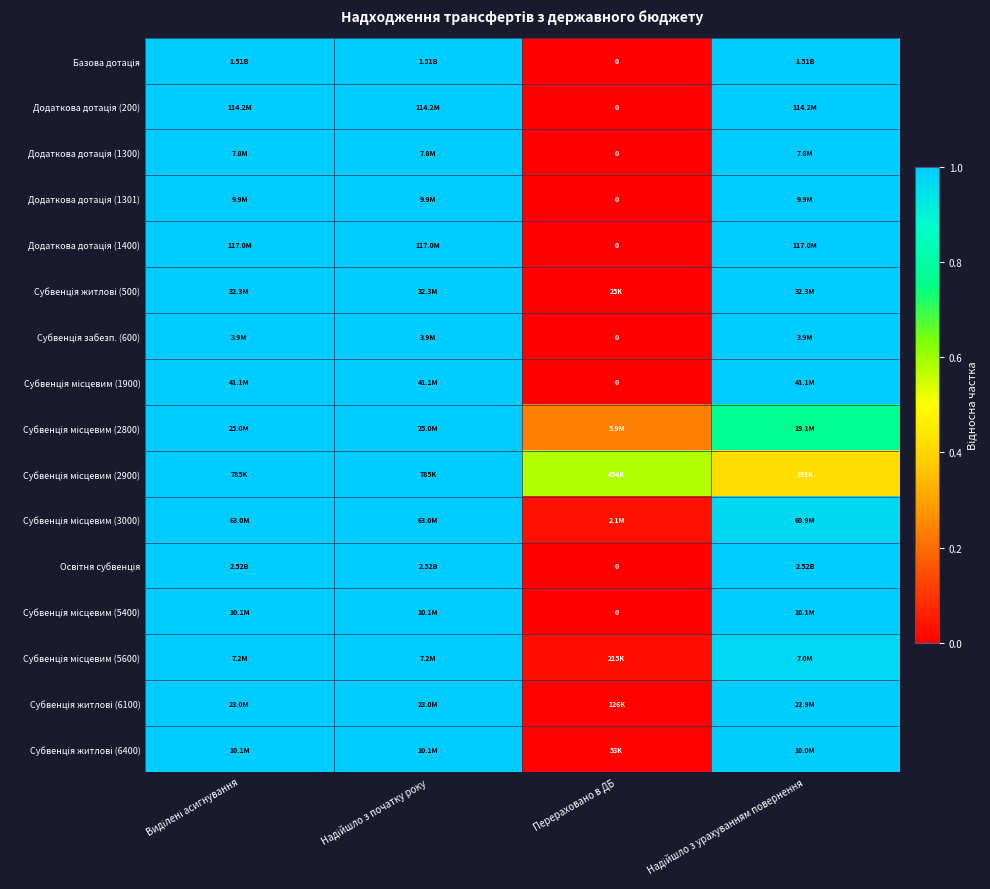

Is it true that Додаткова дотація (1300) equals 0.2 at Надійшло з початку року?

False